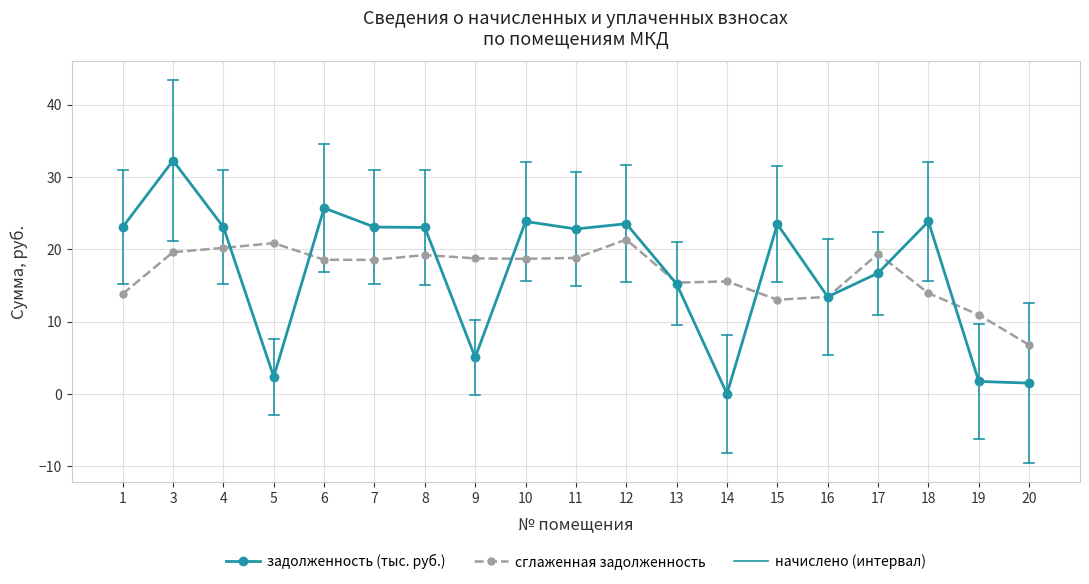

Is the value of задолженность (тыс. руб.) at 20 greater than the value of сглаженная задолженность at 10?

No